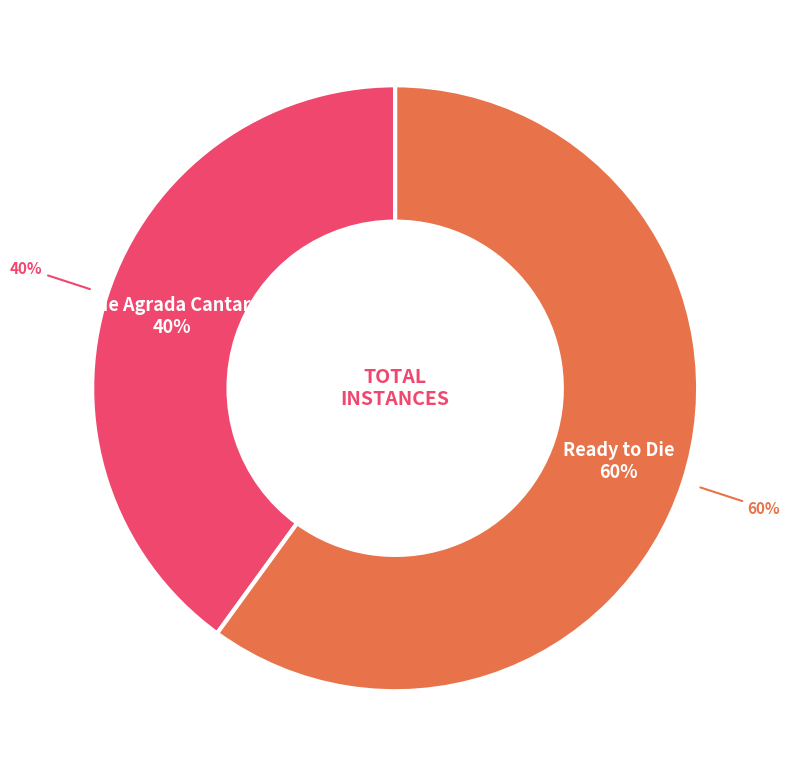

What is the majority slice?

Ready to Die